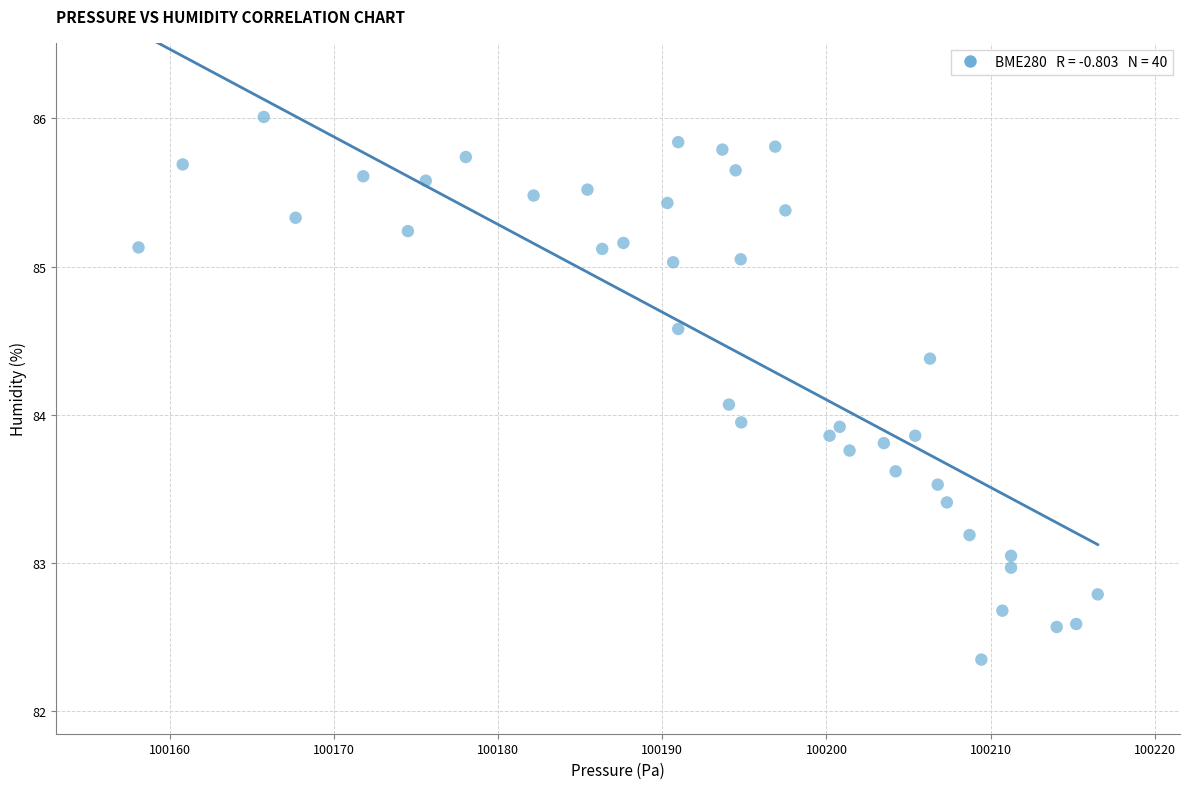

What is the range of X values (max minus min)?

58.4